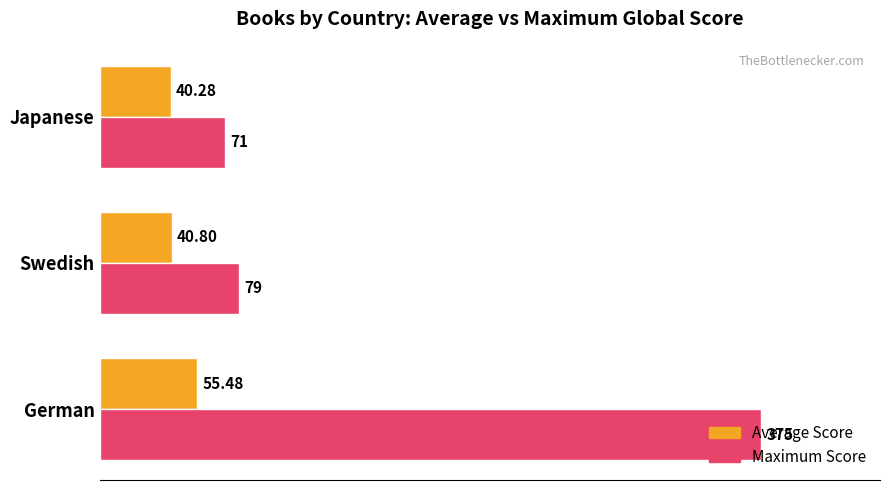

At German, list the series in order from largest to smallest.

Maximum Score, Average Score